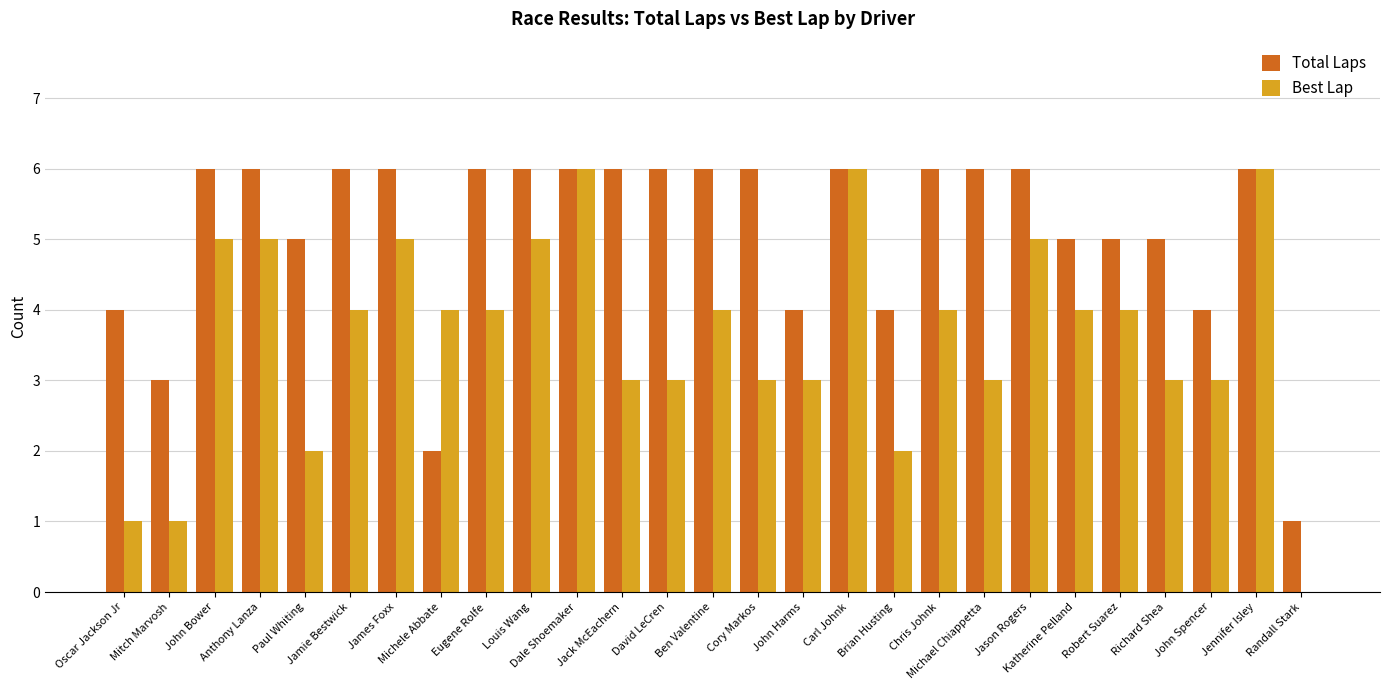

Are the bars horizontal?

No